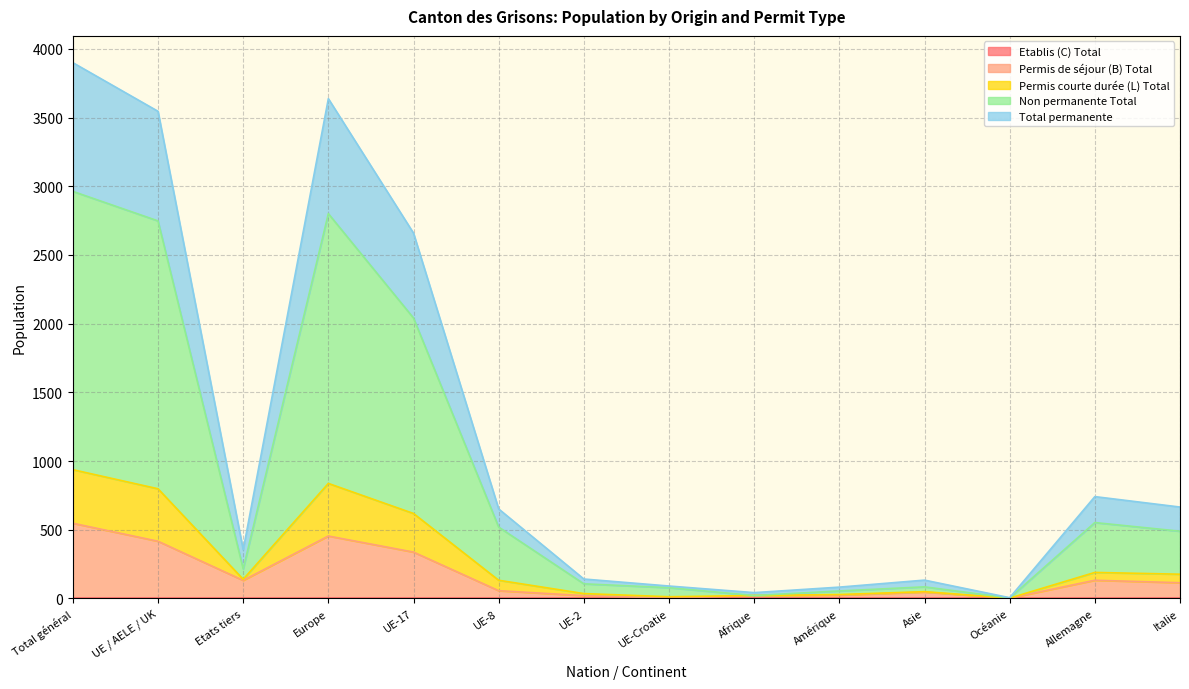

True or false: Permis courte durée (L) Total and Non permanente Total cross at least once.

False